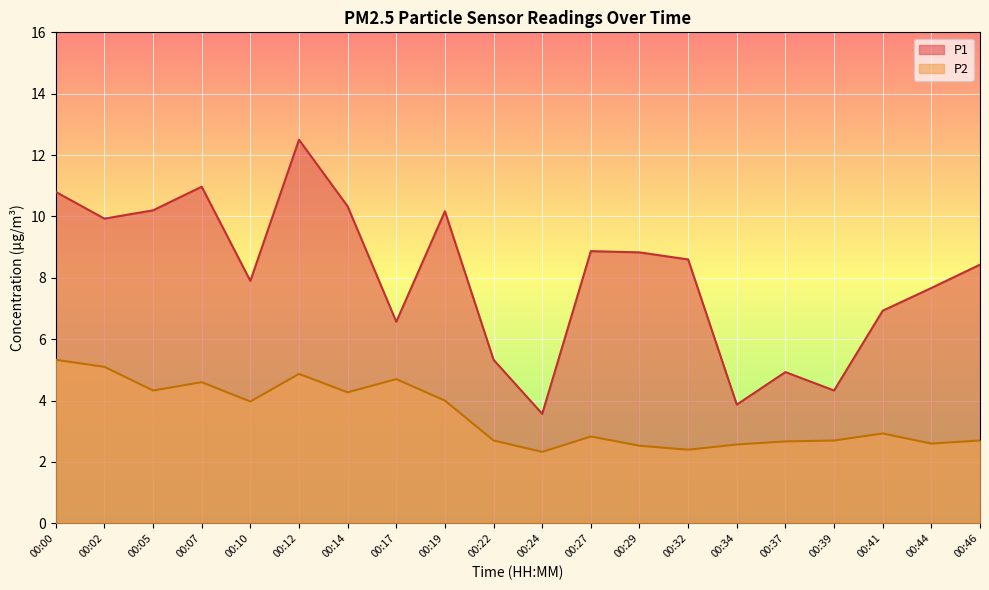

What is the sum of the P2 values at 00:10 and 00:02?

9.1